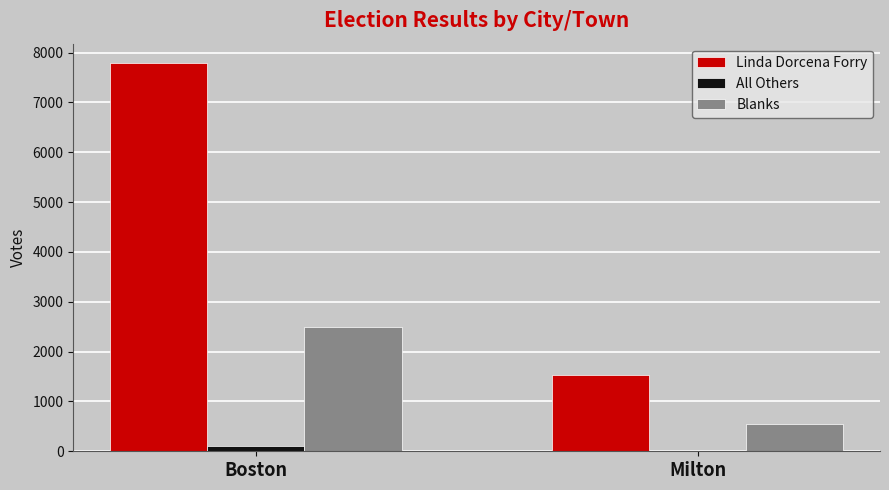

Which category has the highest value in the Blanks series?

Boston